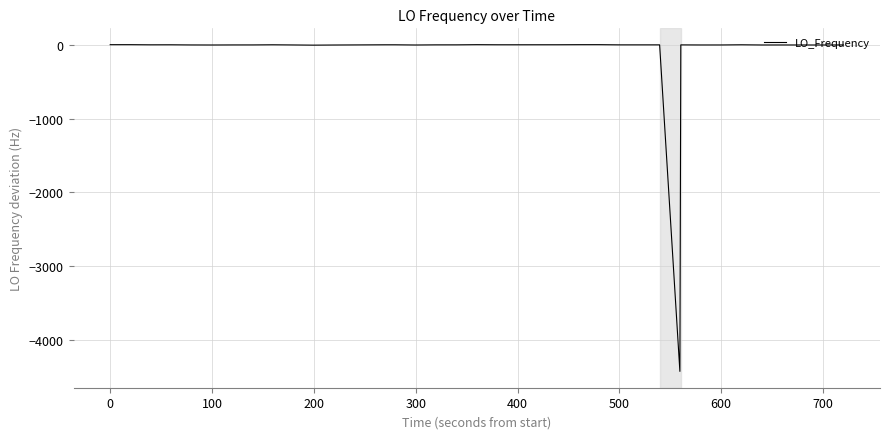

Does the chart display data point markers on the line(s)?

No